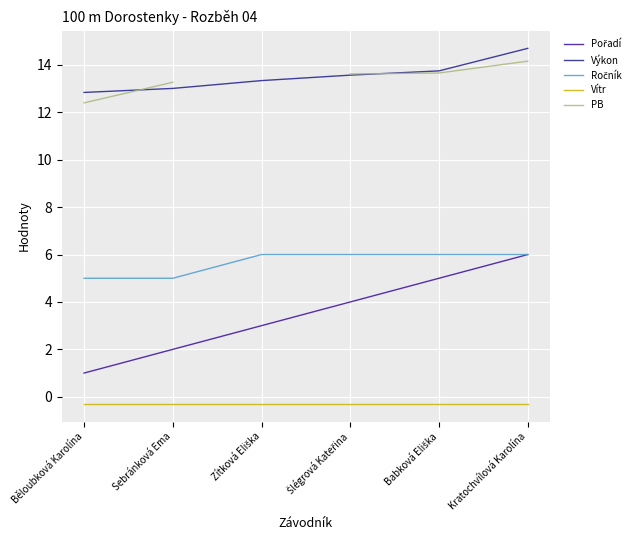

What is the sum of the PB values at Babková Eliška and Šlégrová Kateřina?

27.3